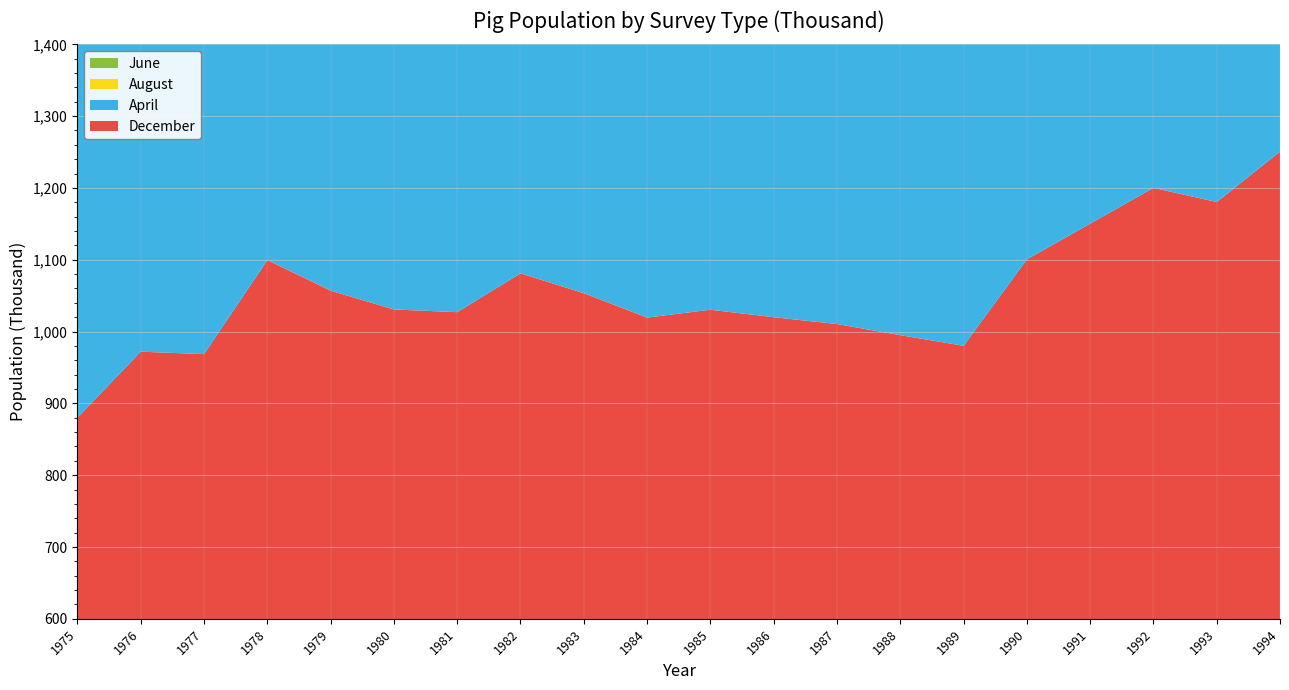

Reading left to right, list all the values displayed in this chart.

December: 880.2	972.0	968.6	1099.5	1057.0	1030.8	1027.0	1081.1	1053.4	1019.5	1030.4	1020.0	1010.5	995.0	980.2	1100.5	1150.3	1200.1	1180.4	1250.6
April: 787.3	910.8	944.2	1027.5	1104.9	1039.0	1022.7	1040.7	1075.2	1030.4	1010.2	995.1	980.3	960.5	945.2	1080.2	1130.5	1175.3	1155.2	1220.4
August: 833.9	973.9	946.4	1053.5	1097.5	1000.0	1017.7	1072.9	1091.9	1031.1	1020.5	1005.2	990.1	970.3	955.4	1090.3	1140.2	1185.5	1165.3	1235.7
June: 810.6	942.3	945.3	1040.5	1101.2	1030.5	1021.1	1057.4	1081.2	1035.5	1015.3	1000.4	985.2	965.1	950.3	1085.4	1135.6	1180.2	1160.5	1228.3